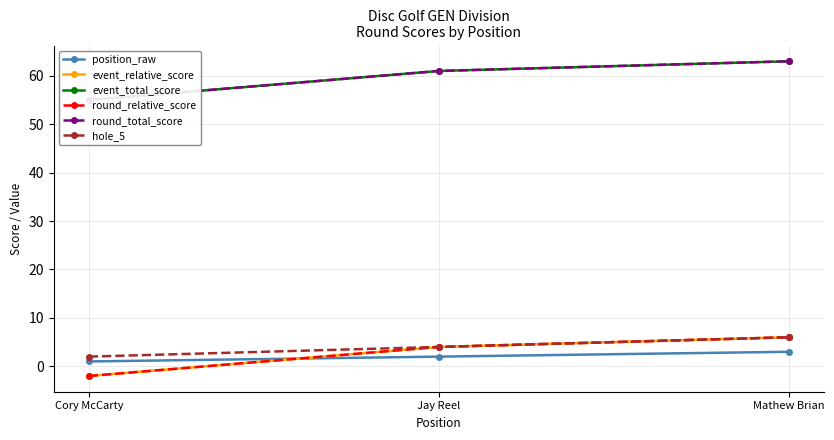

The value of round_relative_score at Cory McCarty is -1. True or false?

False